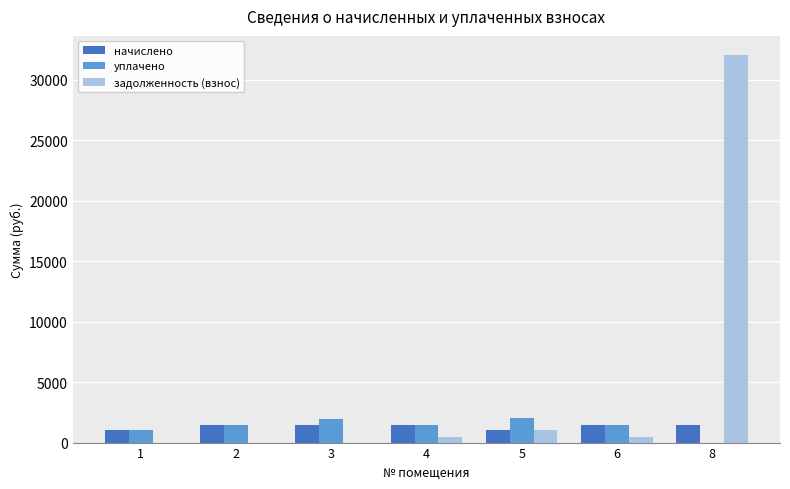

At which label does уплачено first exceed 1477?

2